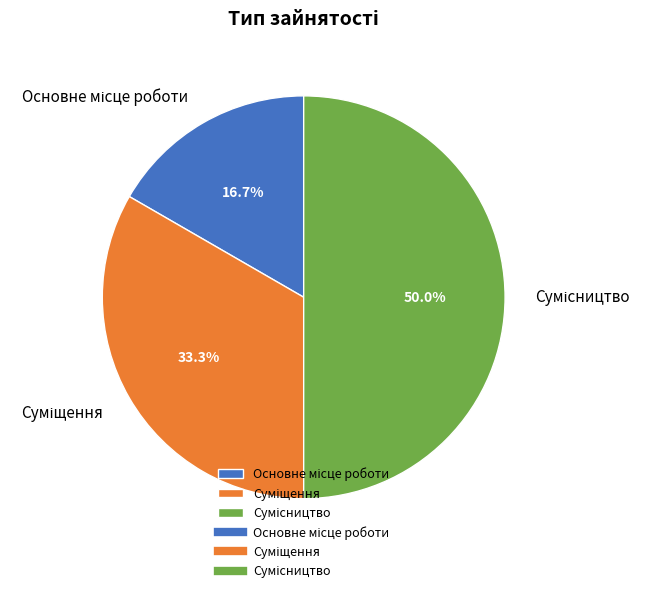

Does Основне місце роботи represent more than half of the total?

No